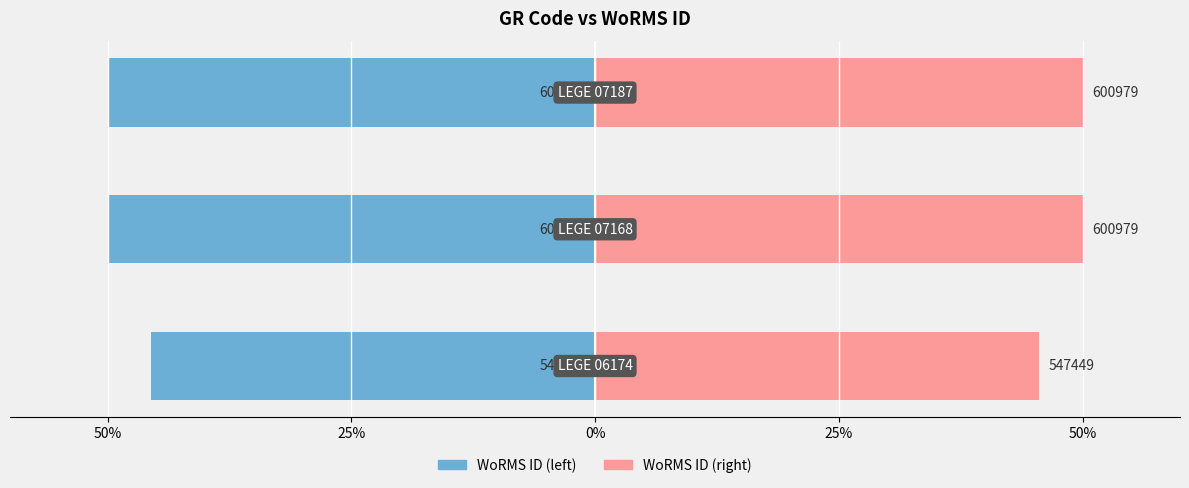

What is the average value of the WoRMS ID (left) series?

-48.5